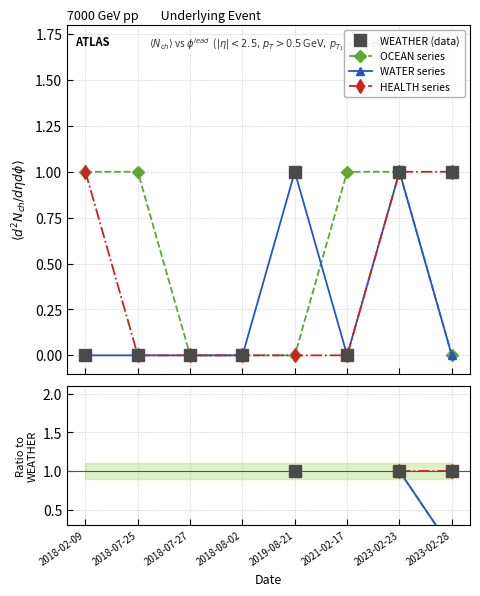

Does the chart have visible grid lines?

Yes